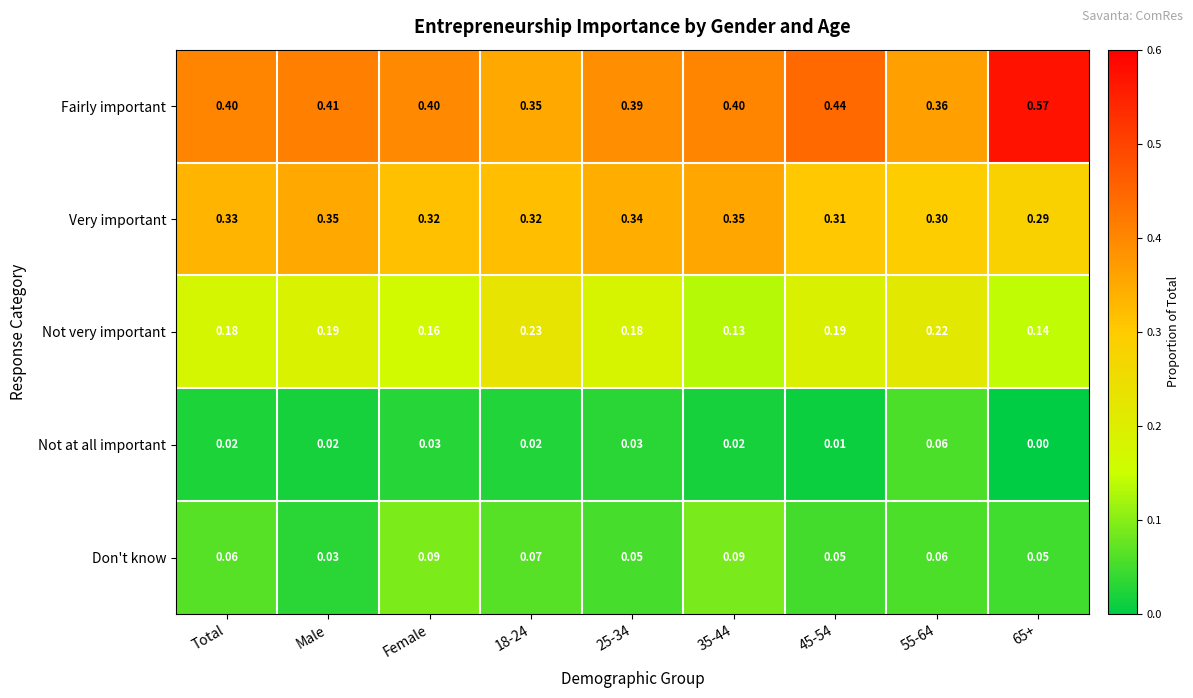

Rank the series by their maximum value, from highest to lowest.

Fairly important, Very important, Not very important, Don't know, Not at all important